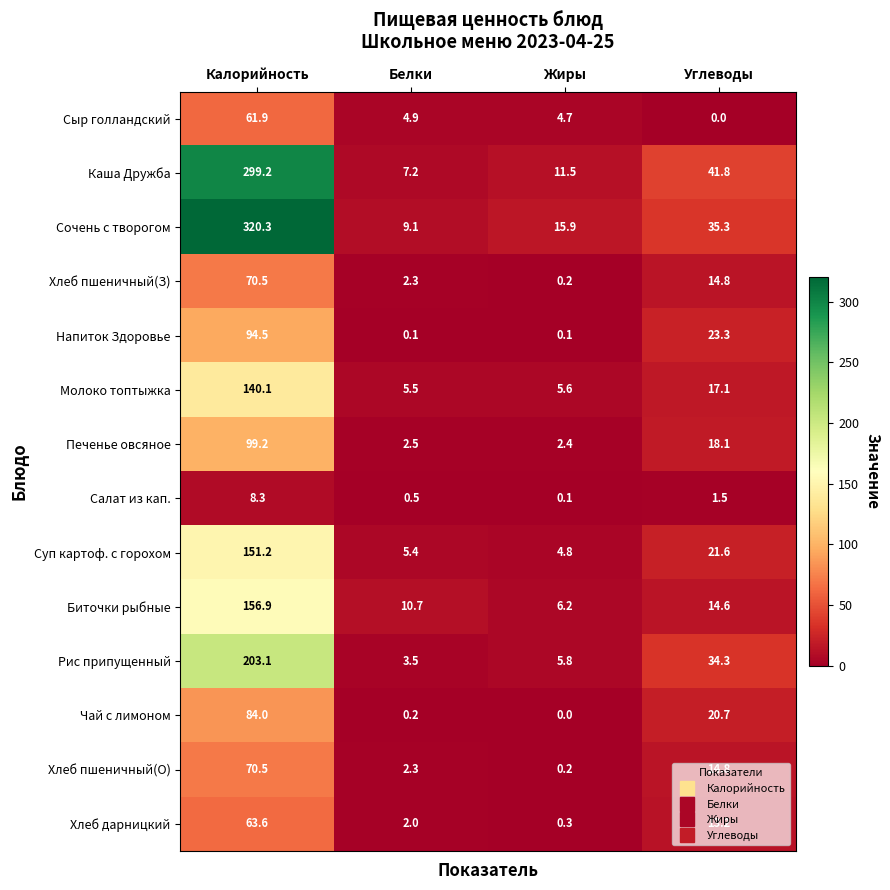

How many values in the Хлеб пшеничный(З) series are below 14?

2